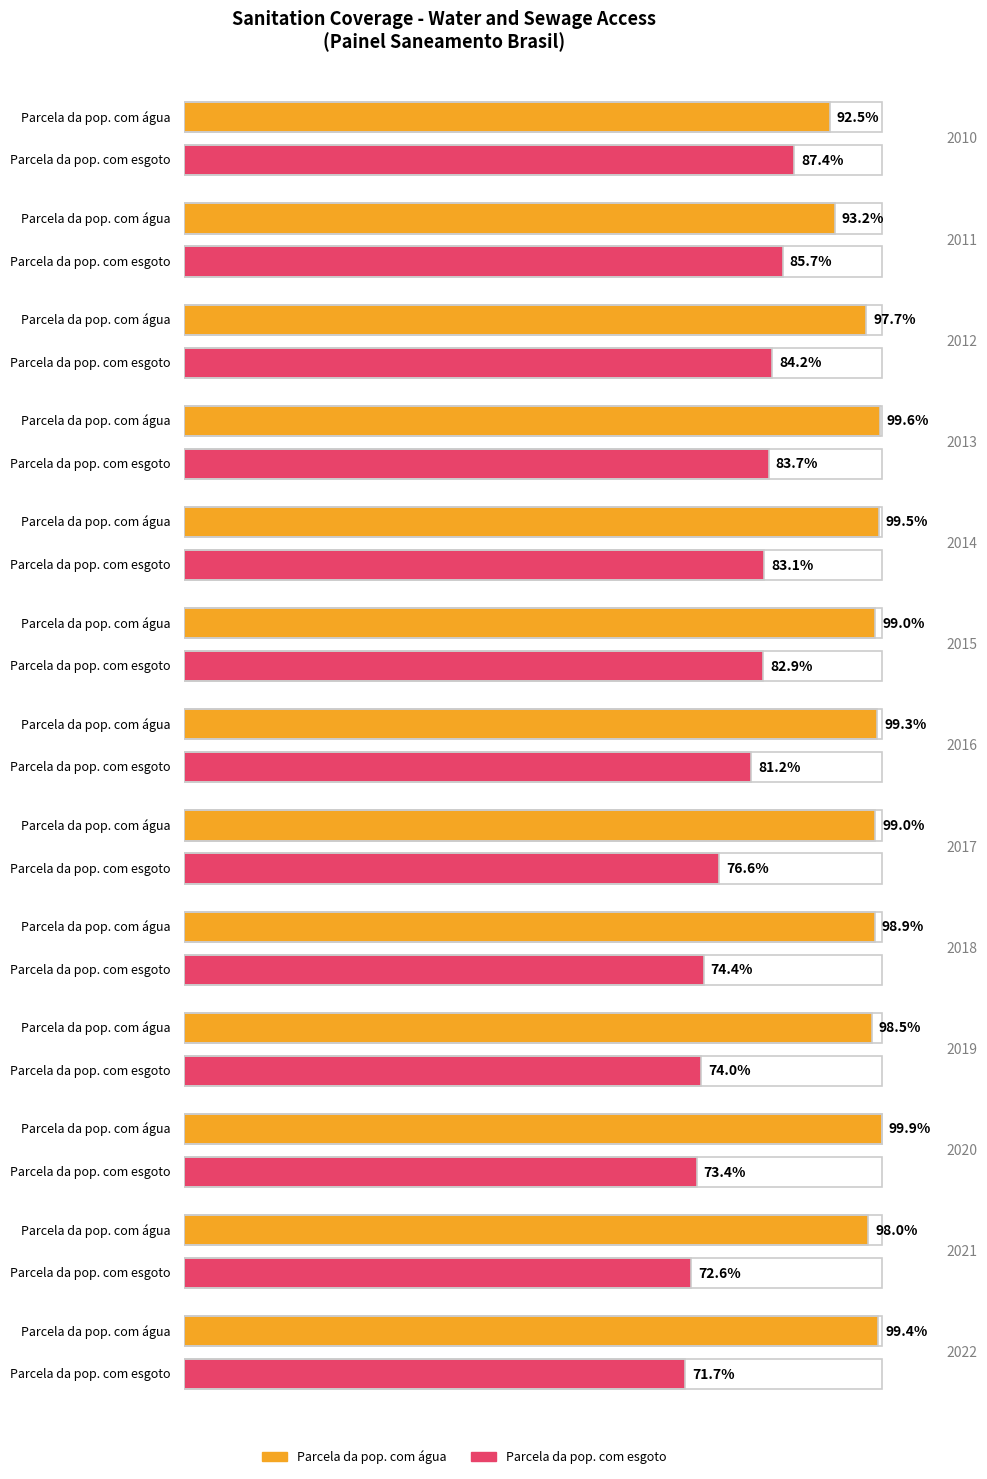

At how many categories does at least one series exceed 0?

13